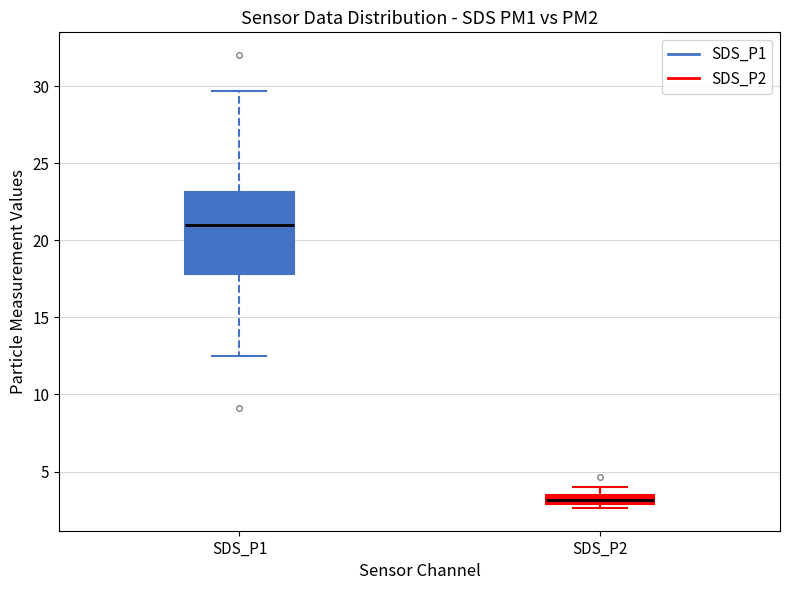

Where does the lower whisker of the box for SDS_P1 end on the y-axis? The values are not printed on the chart, so give them approximately, as read against the axis.

12.5